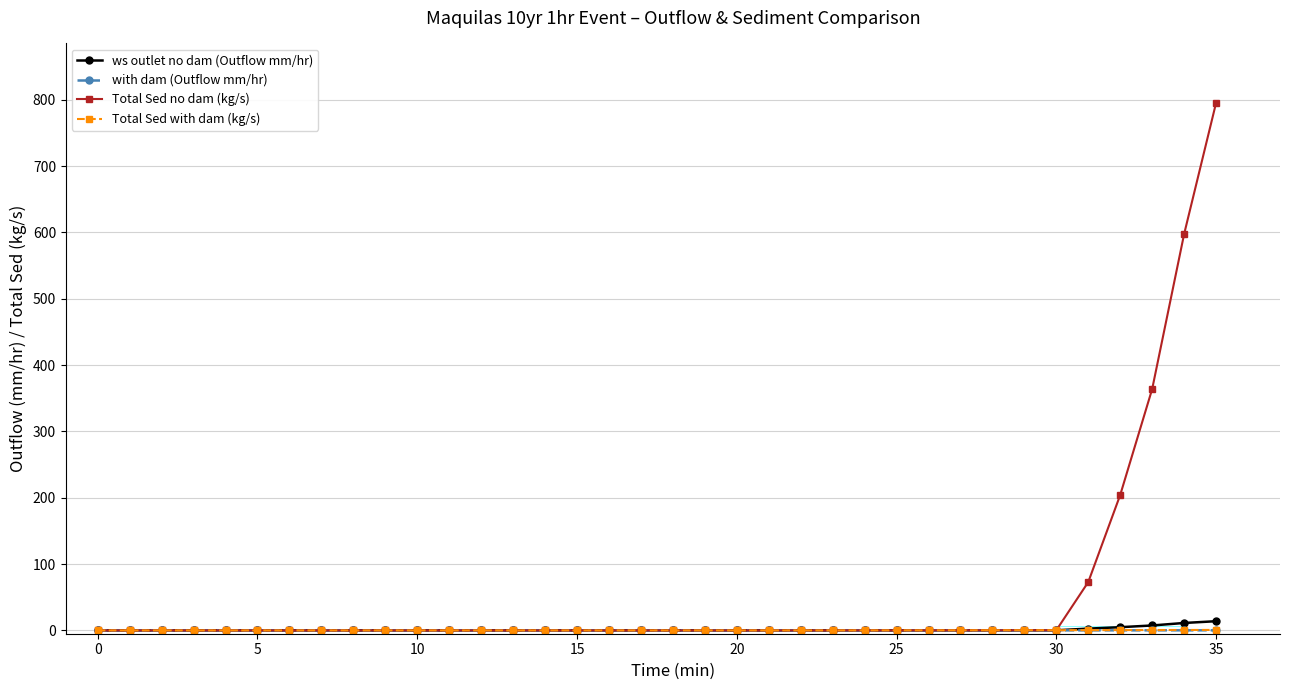

How many values in the ws outlet no dam (Outflow mm/hr) series exceed 0?

17